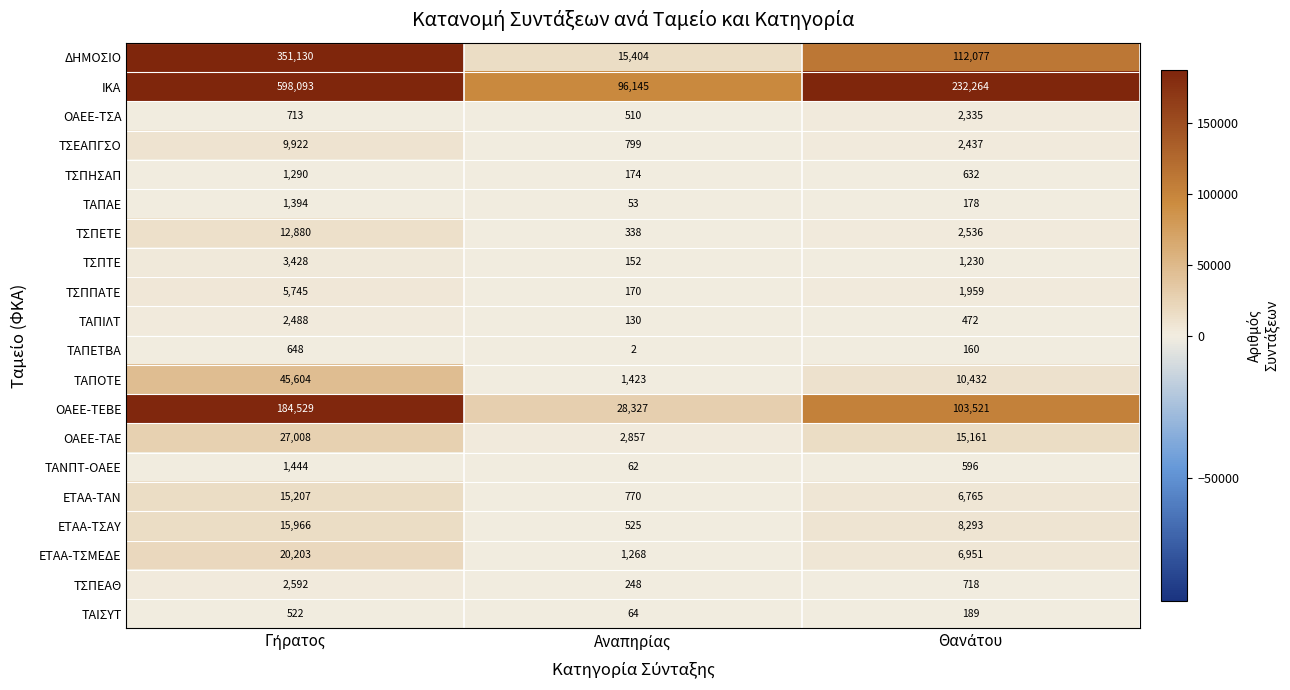

How many categories are shown in the chart?

3